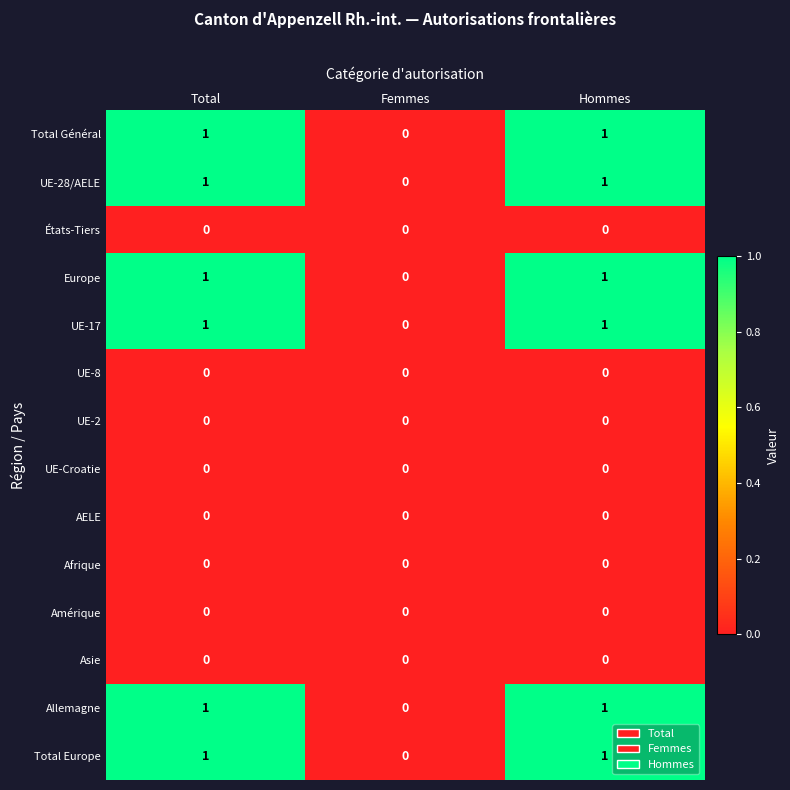

True or false: UE-8 has a value of 0 at Femmes.

True